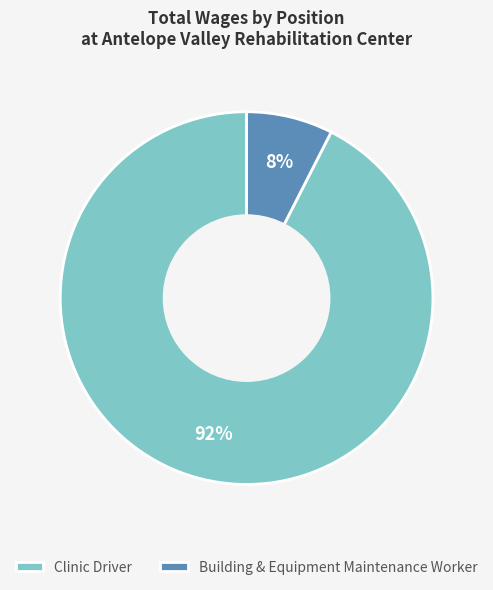

To the nearest percent, what portion does Building & Equipment Maintenance Worker represent?

8%